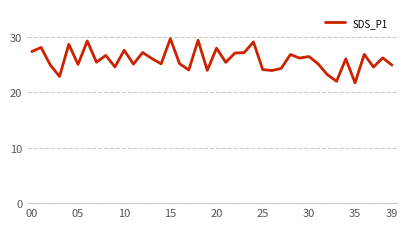

What is the greatest value displayed?

29.7